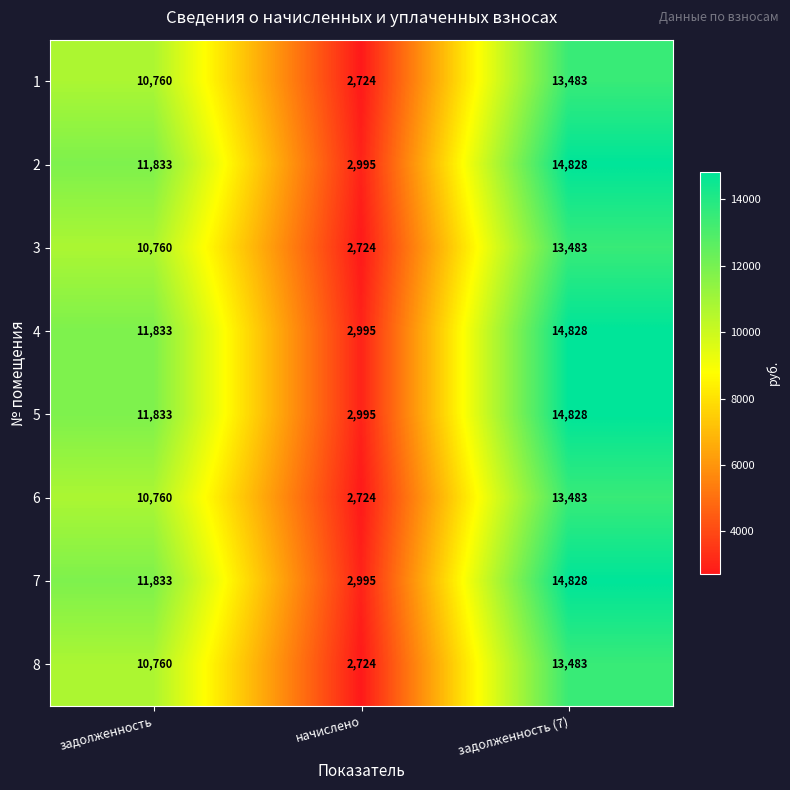

Which category has the lowest value in the 2 series?

начислено